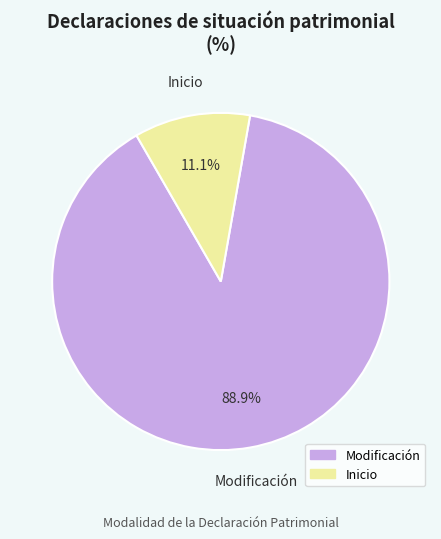

Rank the categories by value from highest to lowest.

Modificación, Inicio